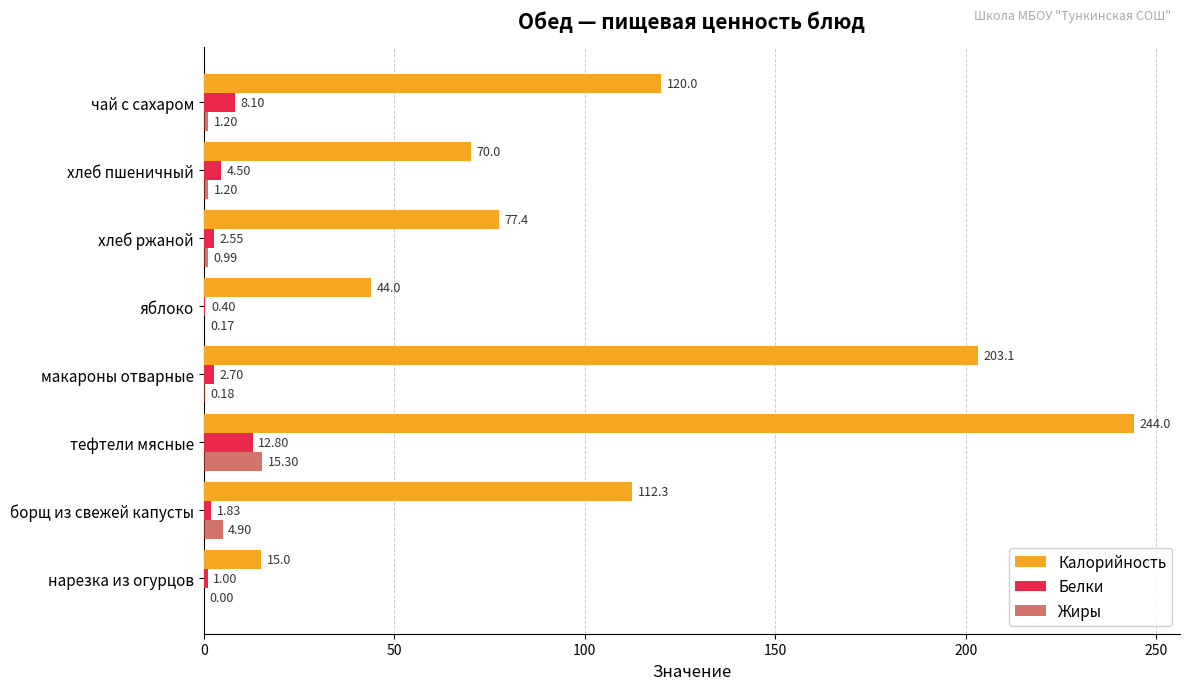

Which category has the highest value in the Калорийность series?

тефтели мясные